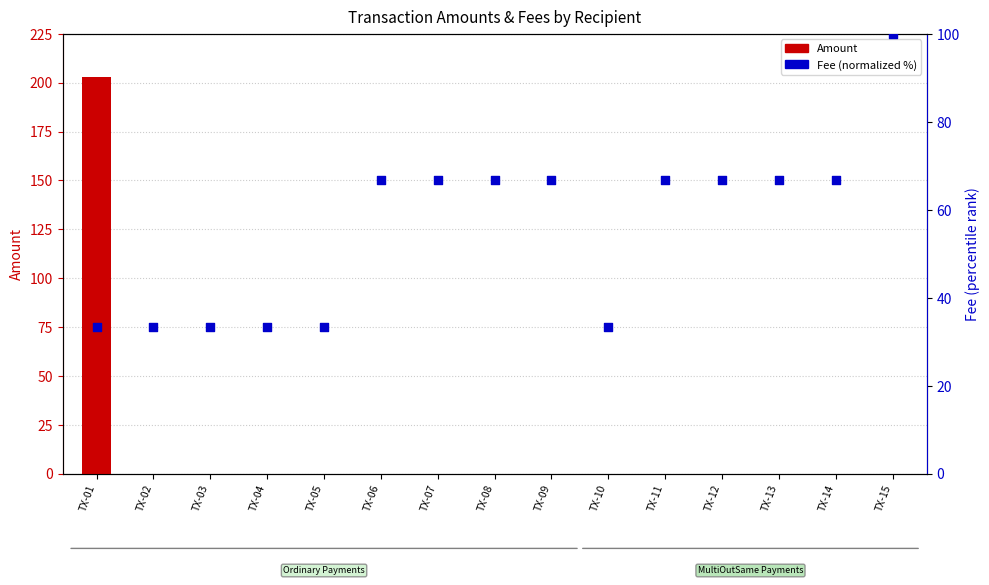

Which series reaches the maximum Y coordinate?

Amount